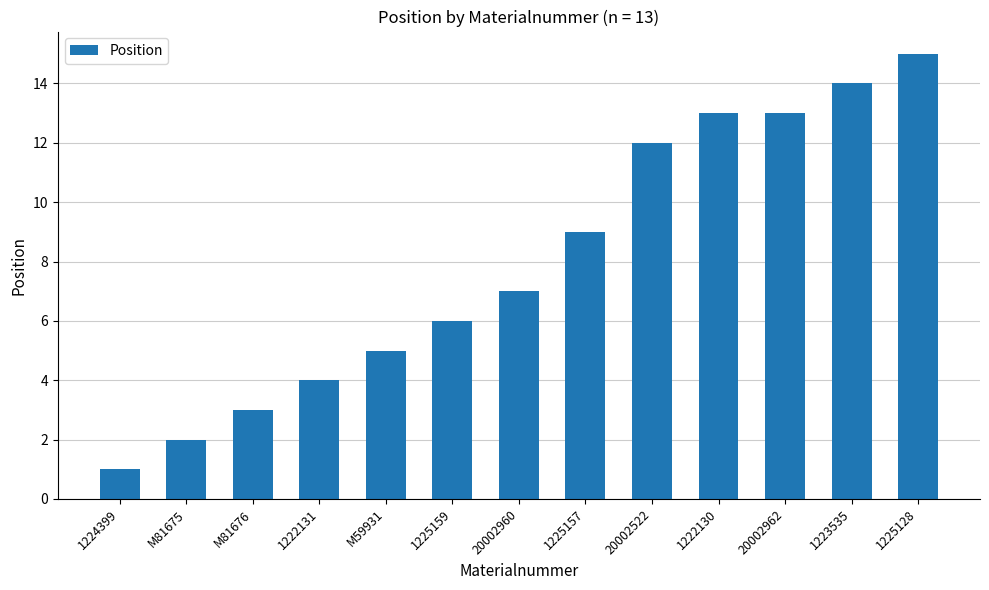

What is the ratio of the value at 1225159 to the value at M81676?

2.0